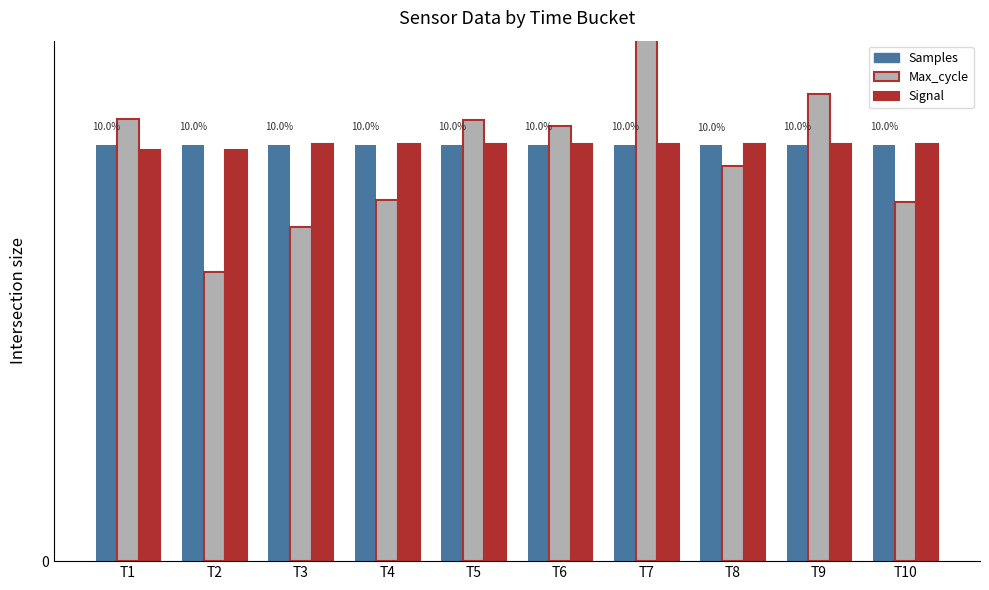

At T10, list the series in order from largest to smallest.

Signal, Samples, Max_cycle